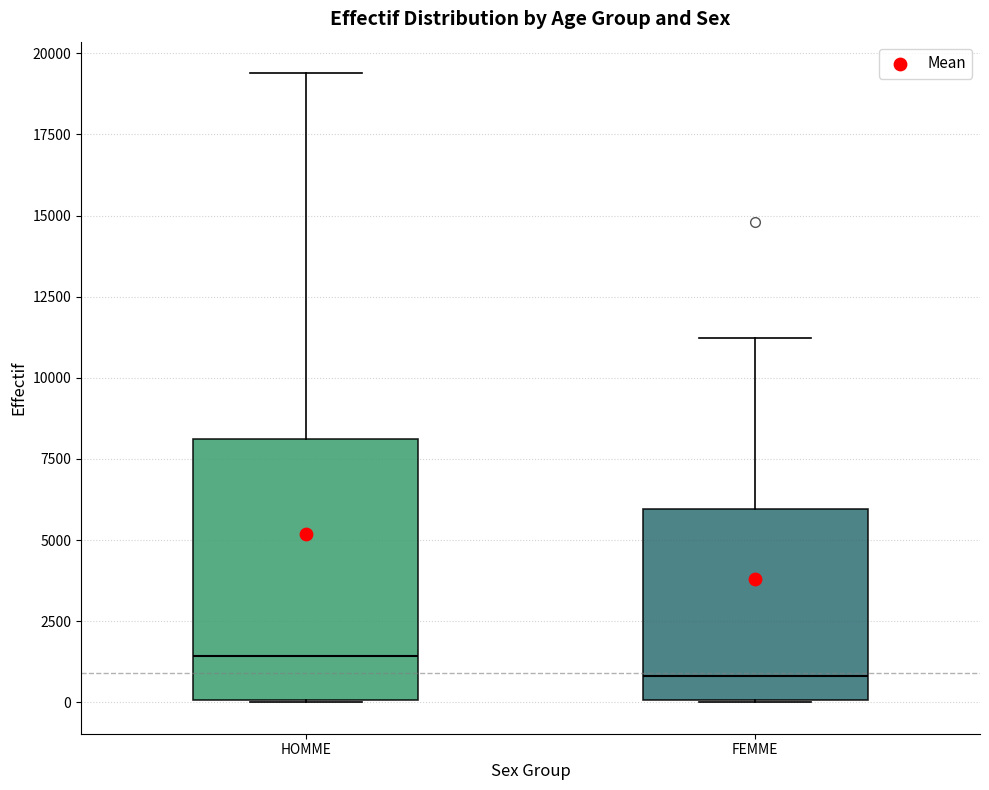

Which box has the lowest median line?

FEMME